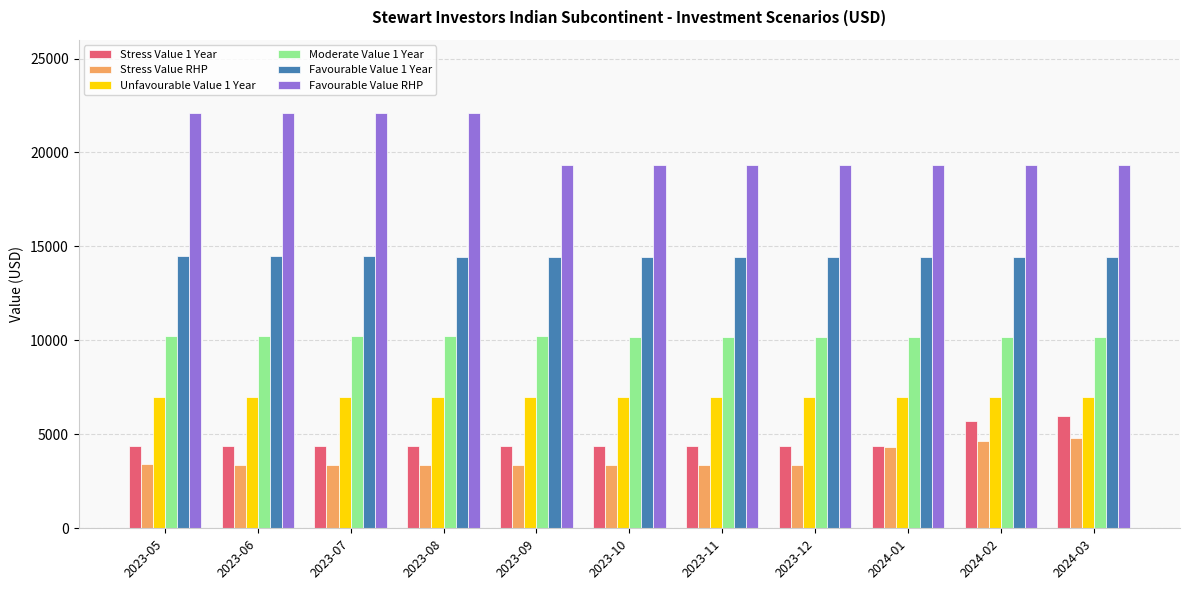

The value of Favourable Value RHP at 2023-11 is 5258. True or false?

False